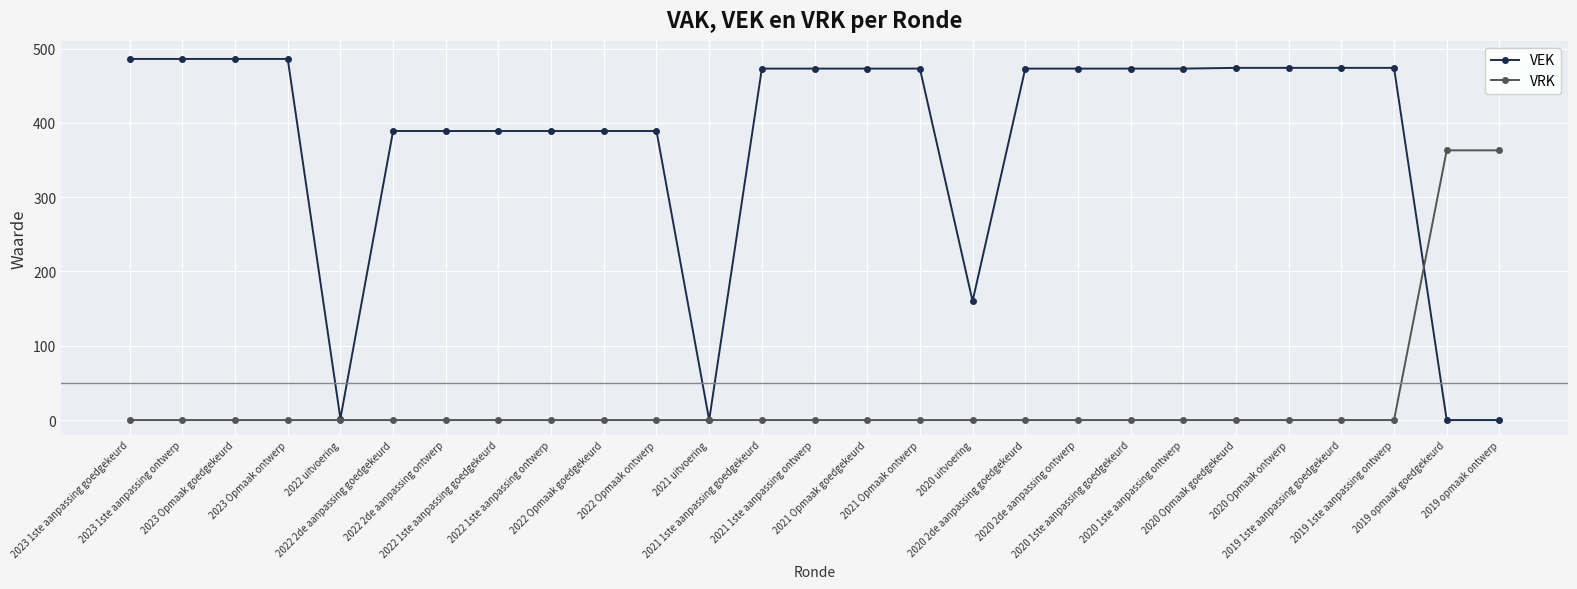

Rank the series by their maximum value, from highest to lowest.

VEK, VRK